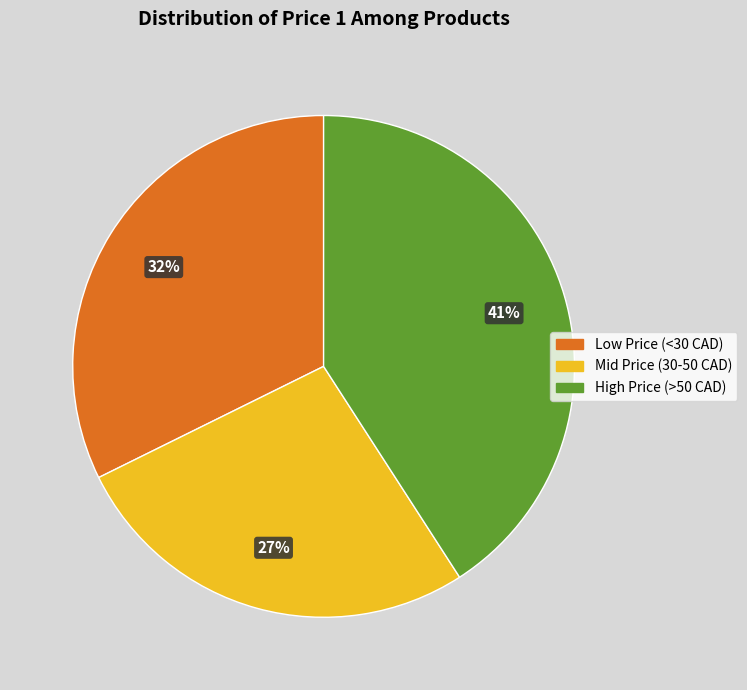

Rank the categories by value from highest to lowest.

High Price (>50 CAD), Low Price (<30 CAD), Mid Price (30-50 CAD)